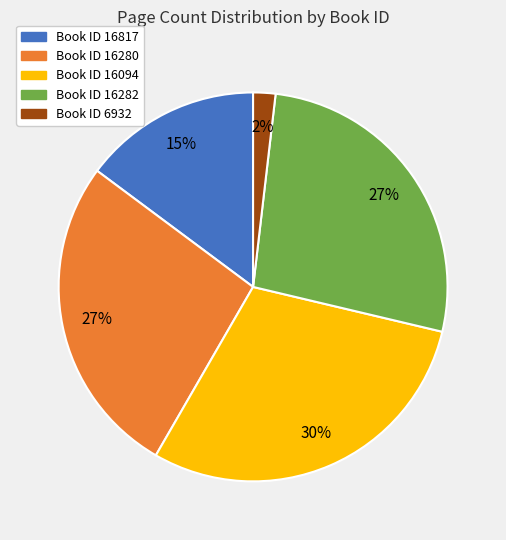

Is there a majority slice in this chart?

No